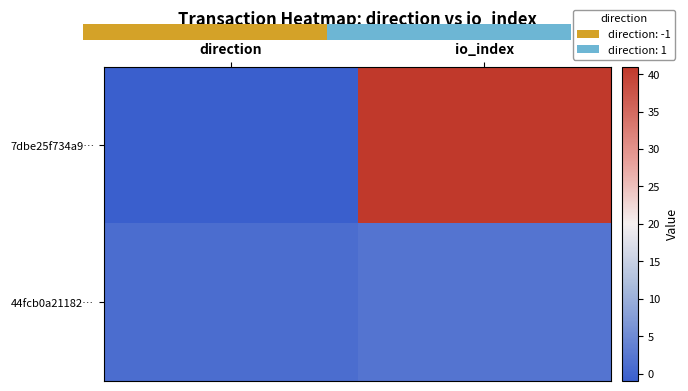

At which category does the chart reach its peak across all series?

io_index